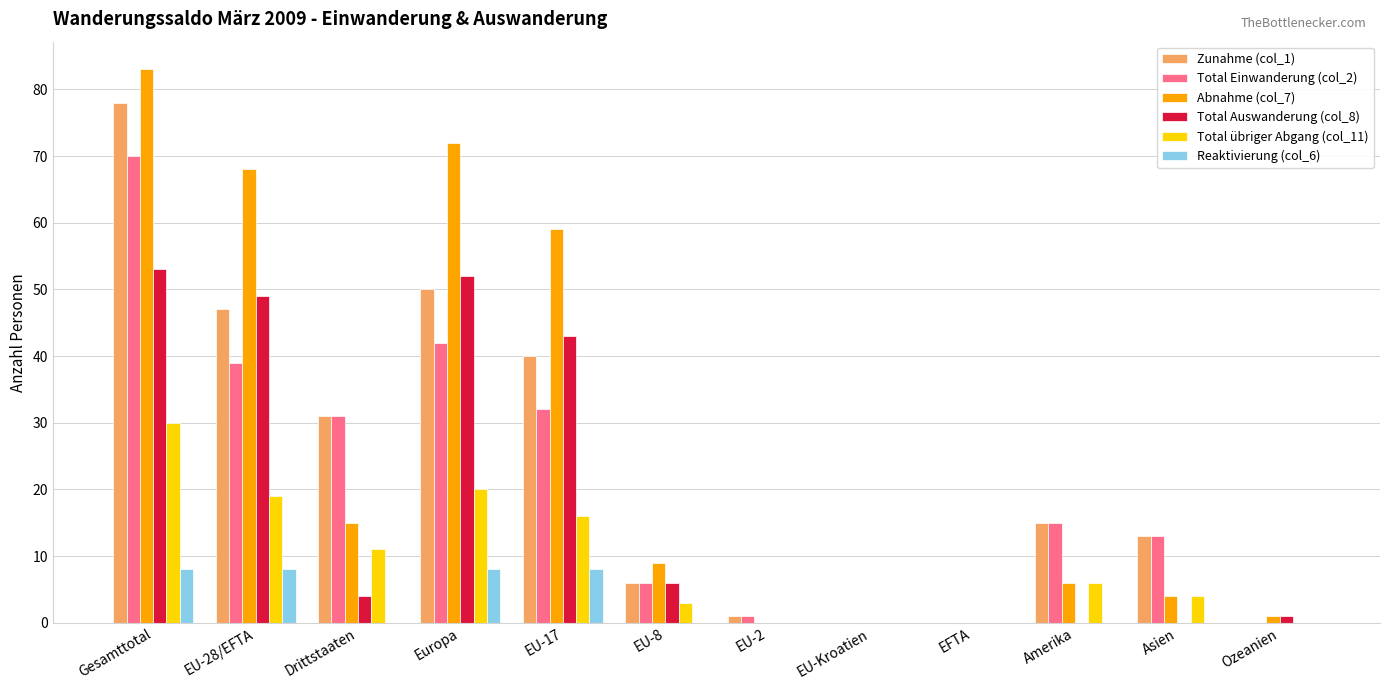

How many categories are shown in the chart?

12